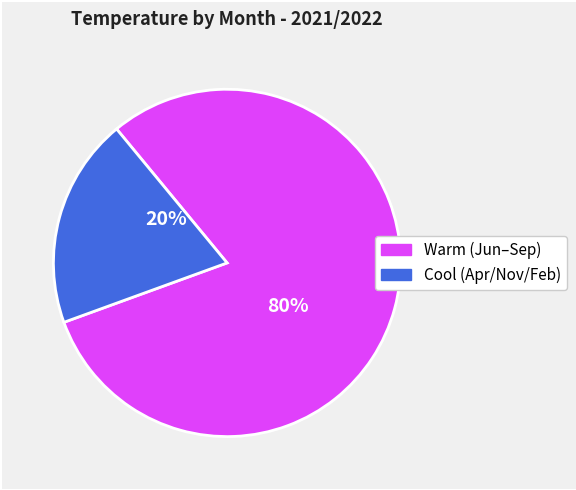

To the nearest percent, what is the average slice percentage?

50%